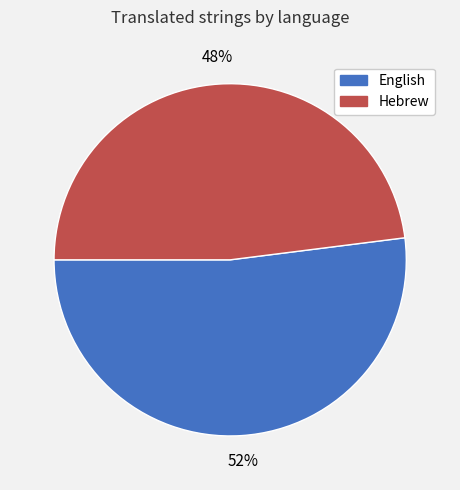

To the nearest percent, what is the difference between the English and Hebrew slice percentages?

4%